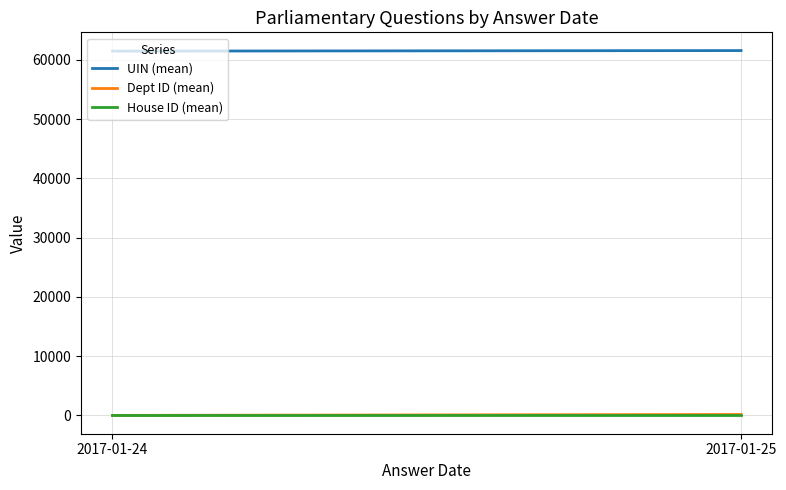

What is the sum of all Dept ID (mean) values?

189.2